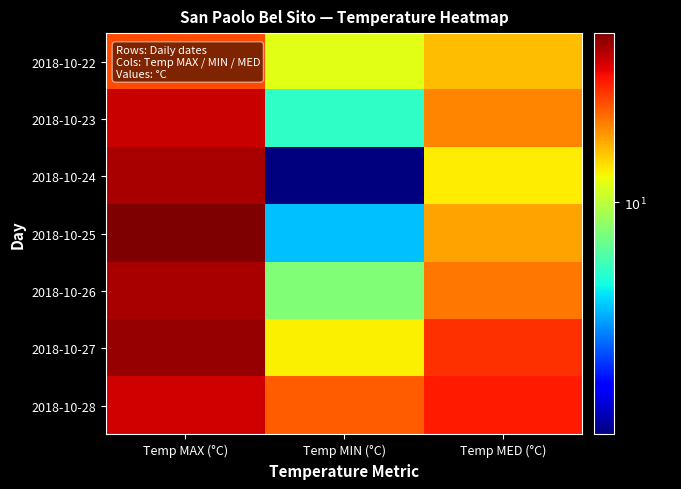

At which category is the sum across all series the highest?

Temp MAX (°C)